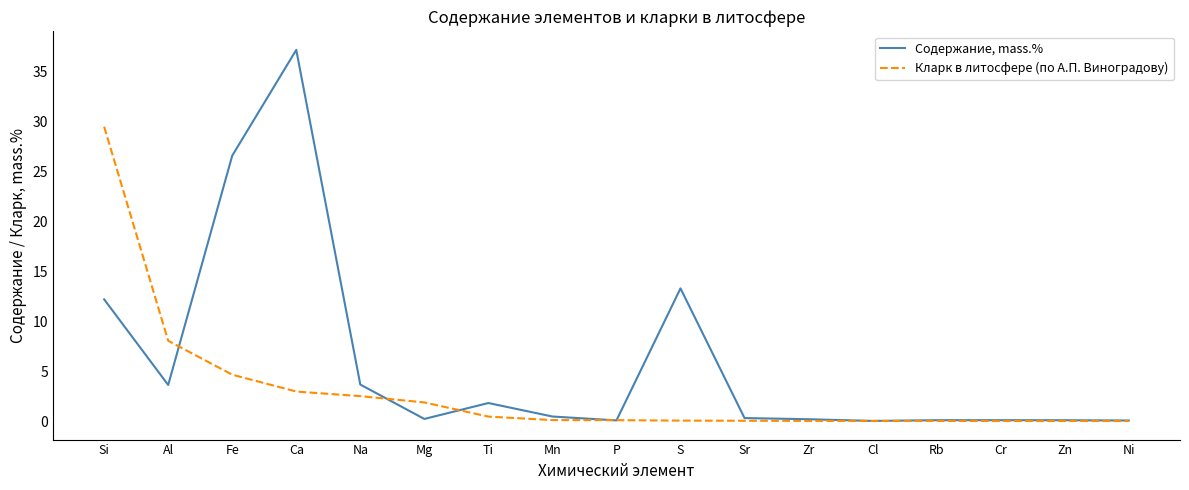

At how many categories does at least one series exceed 19?

3